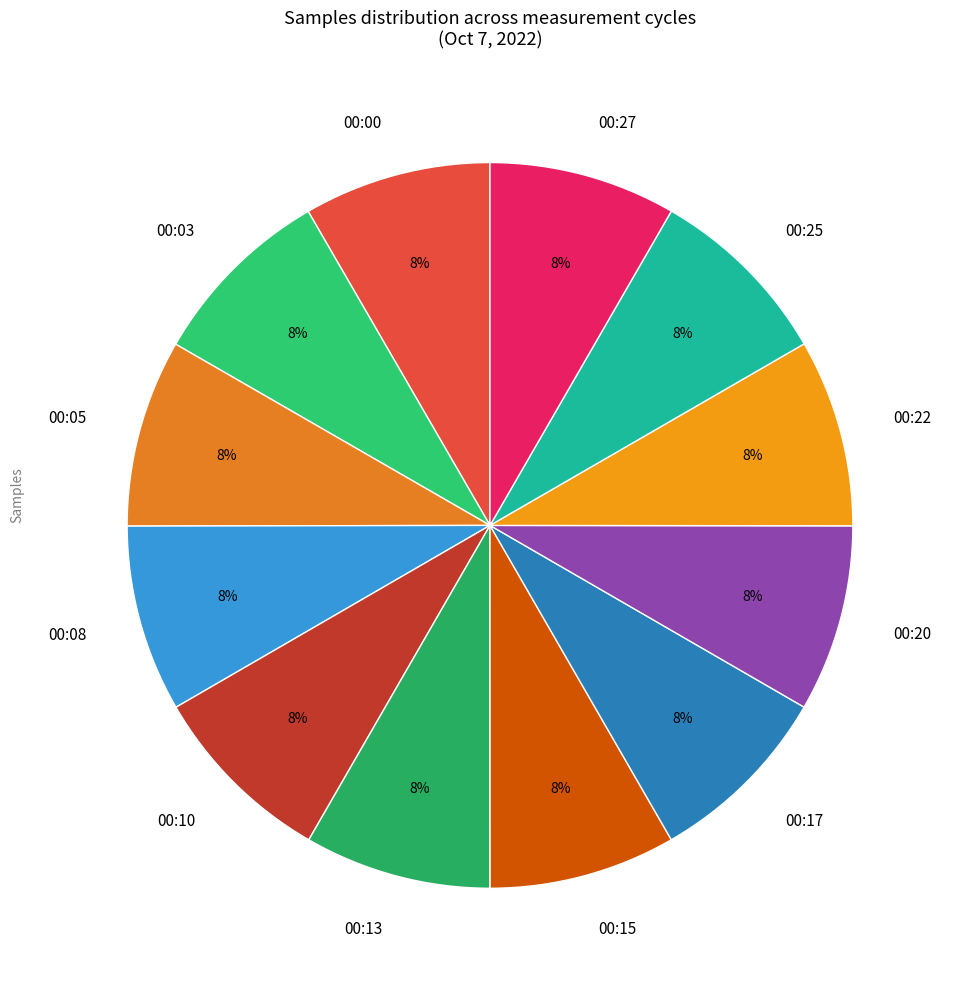

True or false: 00:27 accounts for 1% of the total.

False